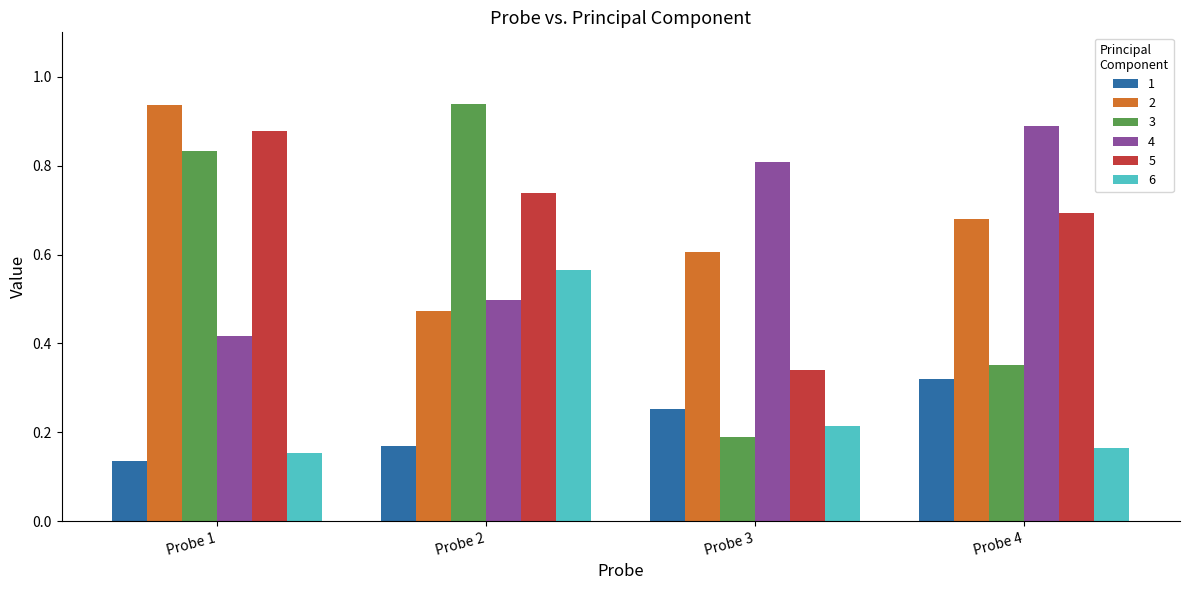

Count the number of data series in this chart.

6